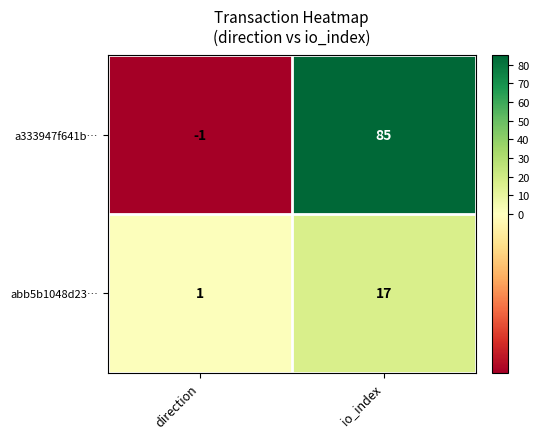

Which series has the largest total across all categories?

a333947f641b…